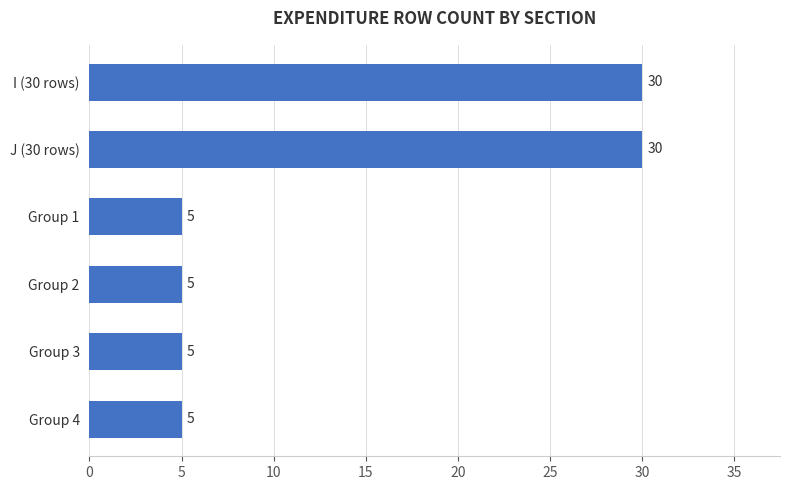

What is the label of the 5th bar from the bottom?

J (30 rows)